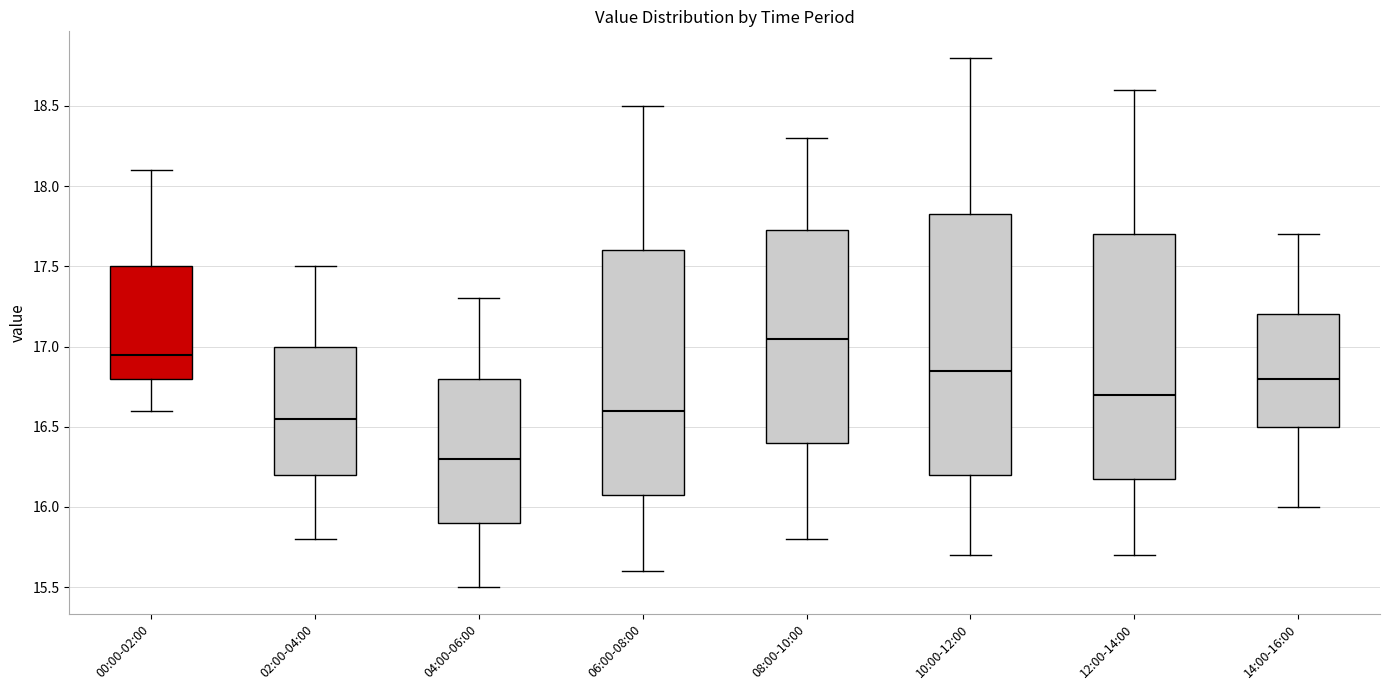

Reading left to right, transcribe this box plot: for each box, give where its median line is, the range the box spans, and where its two whiskers end, as read against the y-axis. The values are not printed on the chart, so give them approximately, as read against the axis.

00:00-02:00: median 16.95, box 16.80 to 17.50, whiskers 16.60 to 18.10
02:00-04:00: median 16.55, box 16.20 to 17.00, whiskers 15.80 to 17.50
04:00-06:00: median 16.30, box 15.90 to 16.80, whiskers 15.50 to 17.30
06:00-08:00: median 16.60, box 16.10 to 17.60, whiskers 15.60 to 18.50
08:00-10:00: median 17.05, box 16.40 to 17.75, whiskers 15.80 to 18.30
10:00-12:00: median 16.85, box 16.20 to 17.85, whiskers 15.70 to 18.80
12:00-14:00: median 16.70, box 16.20 to 17.70, whiskers 15.70 to 18.60
14:00-16:00: median 16.80, box 16.50 to 17.20, whiskers 16.00 to 17.70